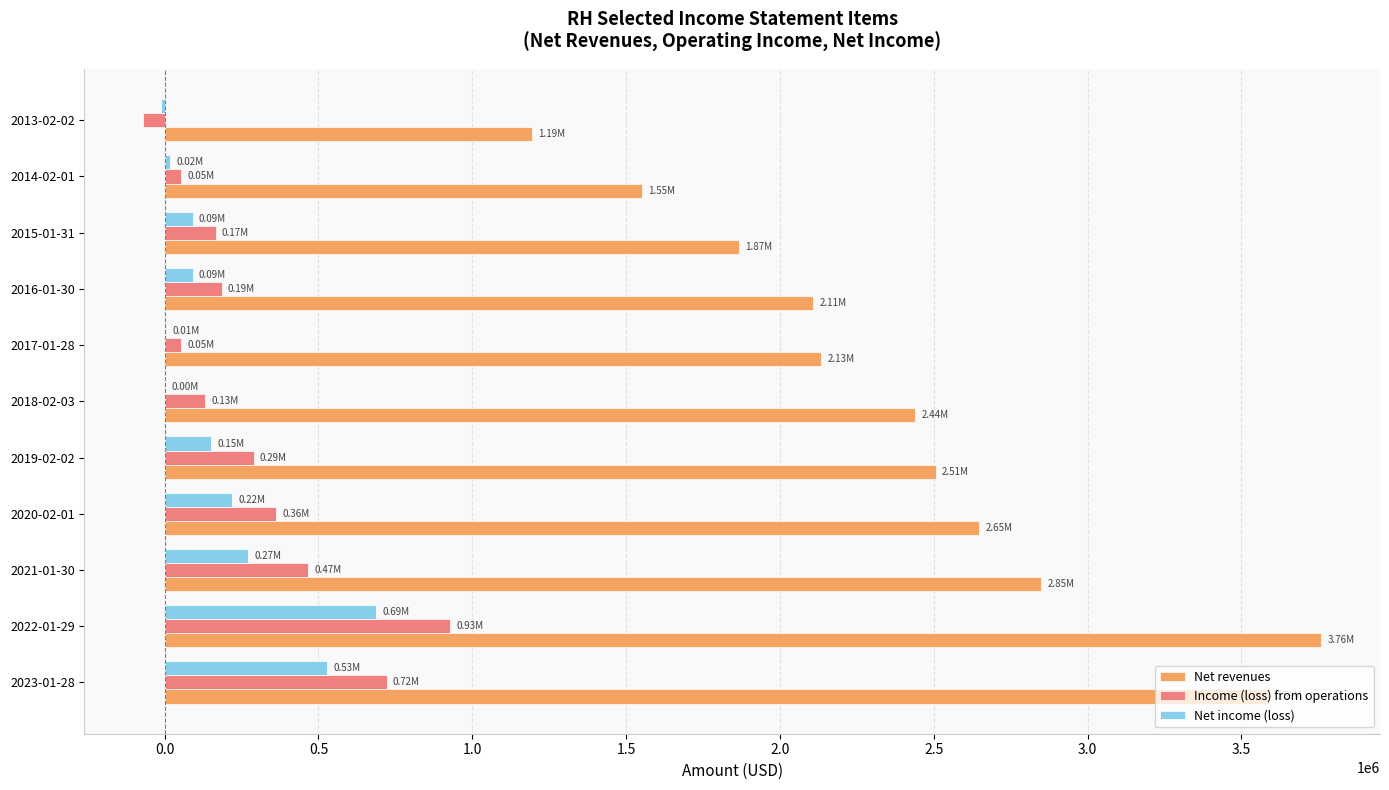

At which category is the sum across all series the highest?

2022-01-29